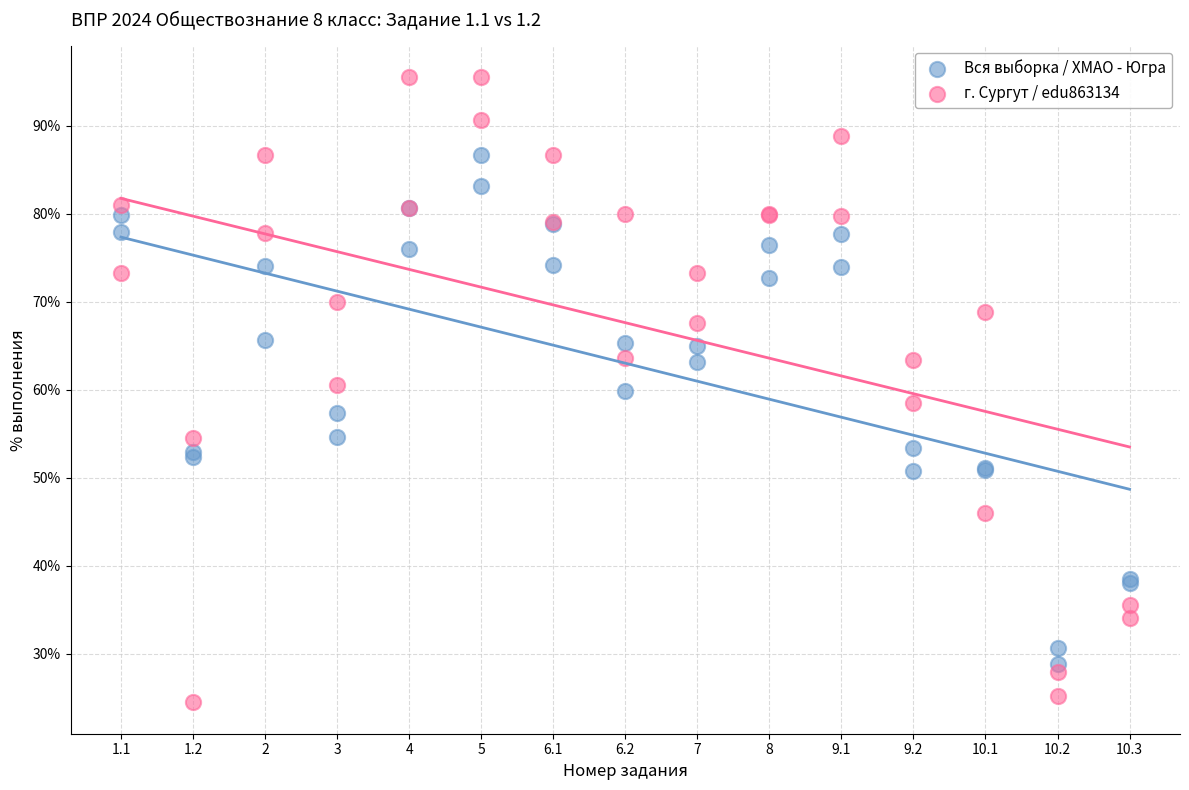

Which series contains the highest Y value?

г. Сургут / edu863134